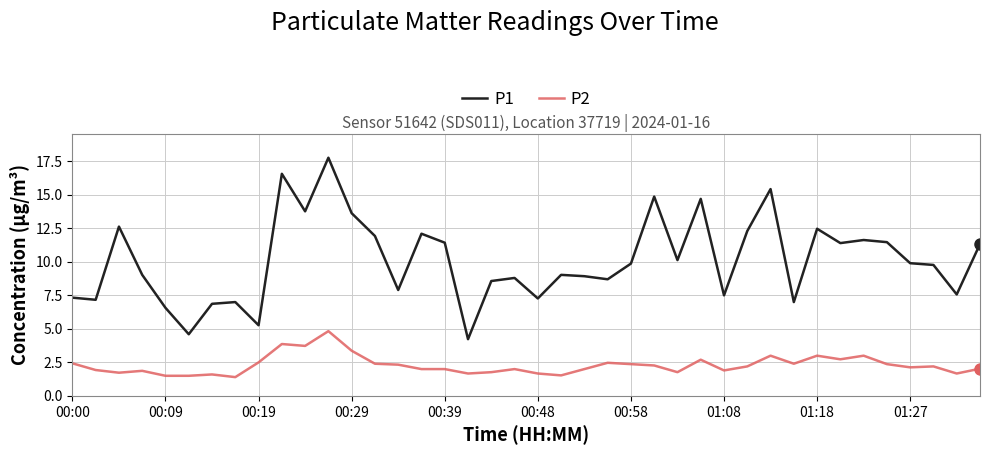

True or false: P2 and P1 intersect in this chart.

False